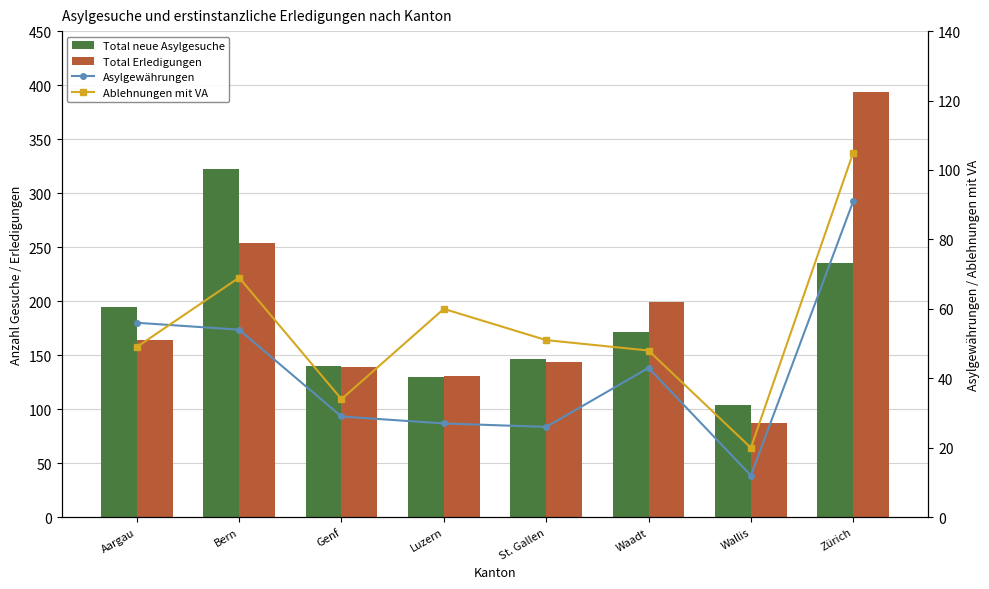

Where does the Ablehnungen mit VA series first go above 51?

Bern